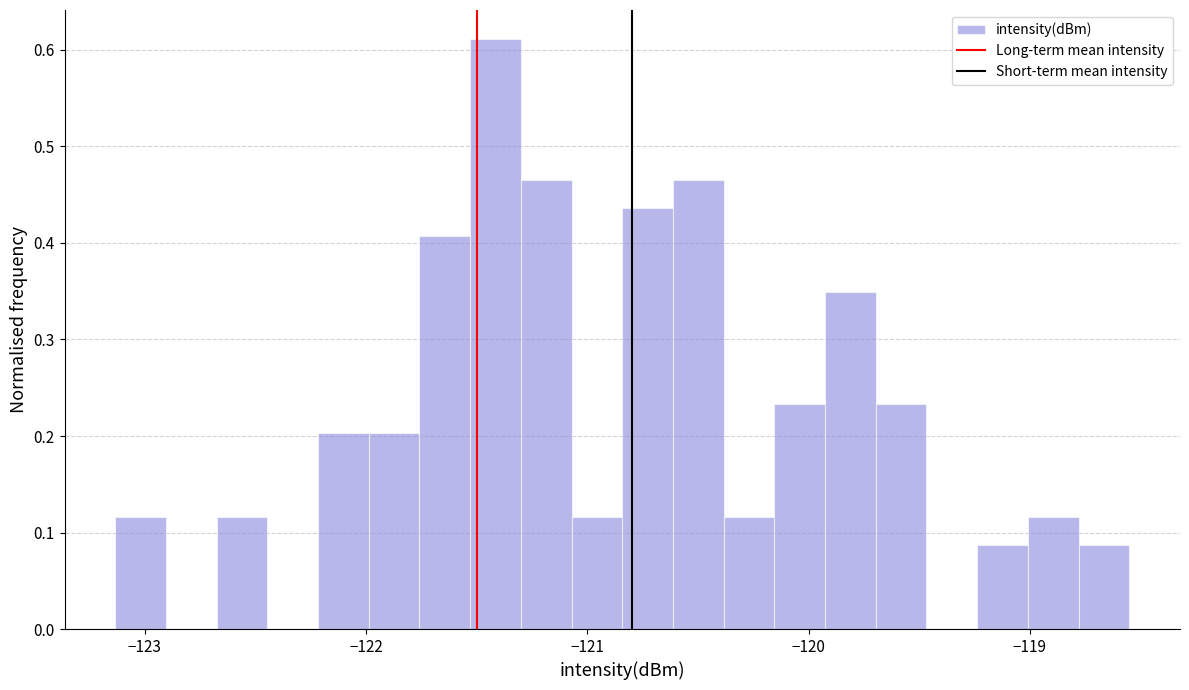

Around what value on the x-axis is the tallest bar? Give the approximate position of its centre, as read against the axis.

-121.4